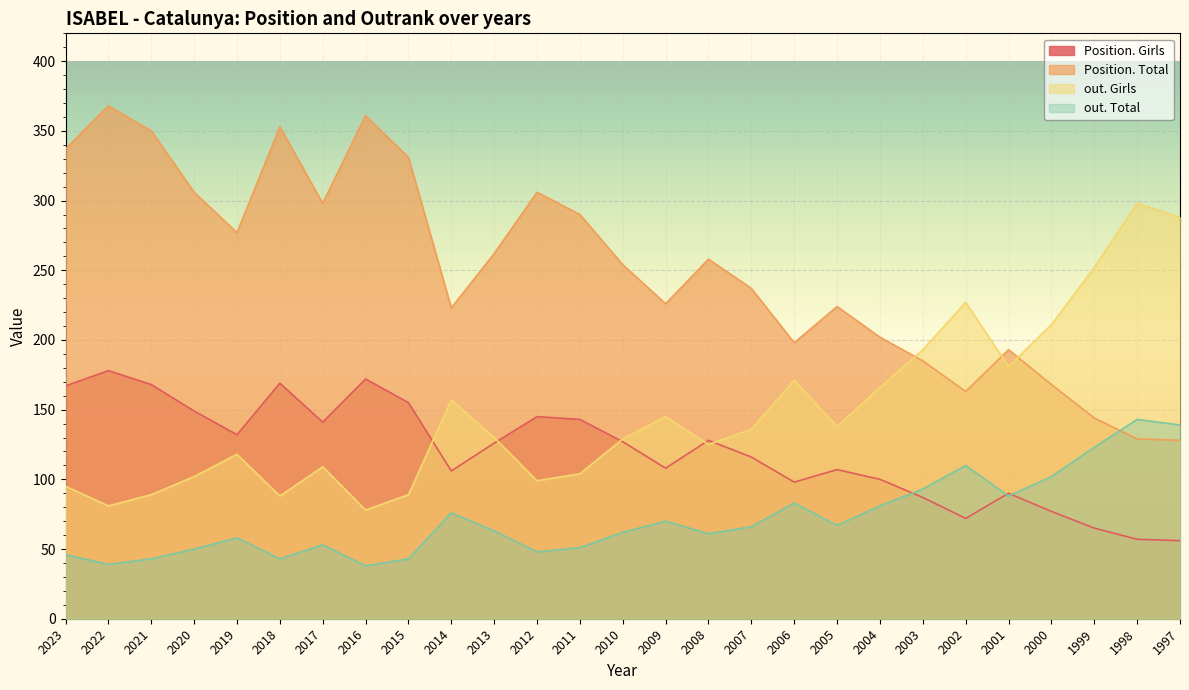

The value of Position. Total at 2004 is 56. True or false?

False